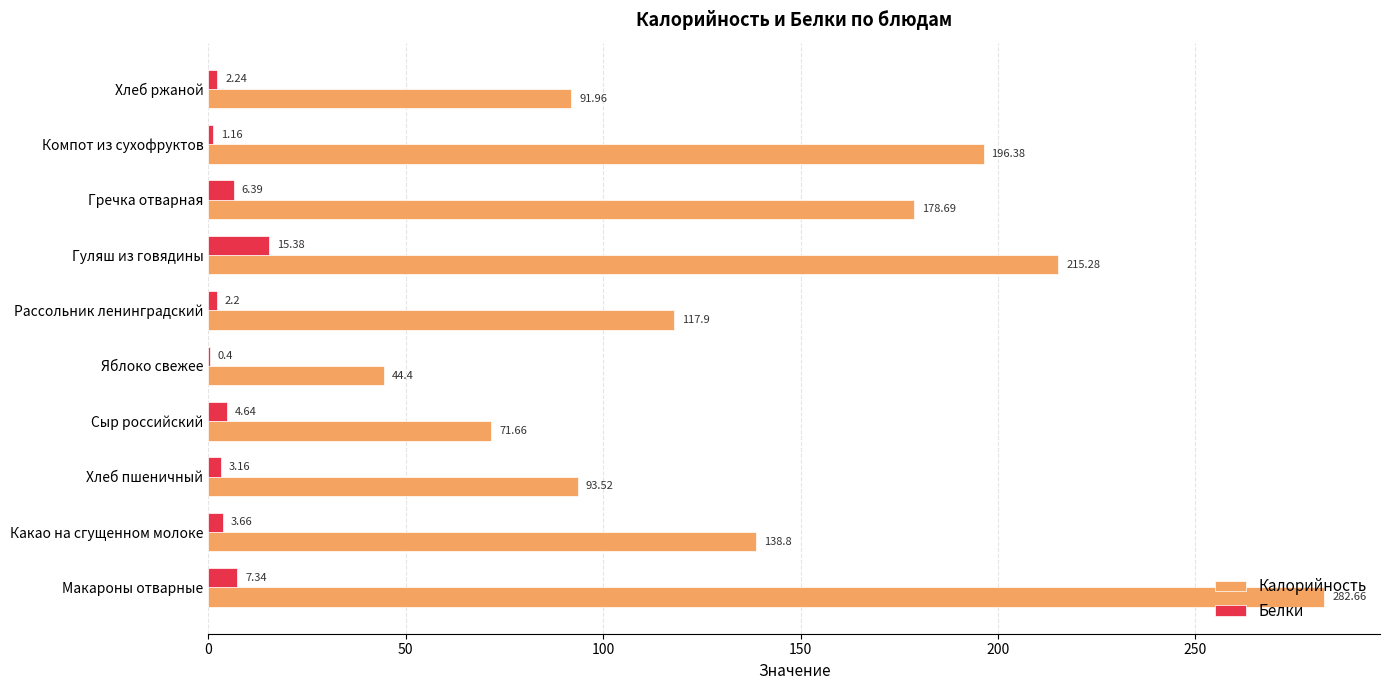

How many categories are shown in the chart?

10